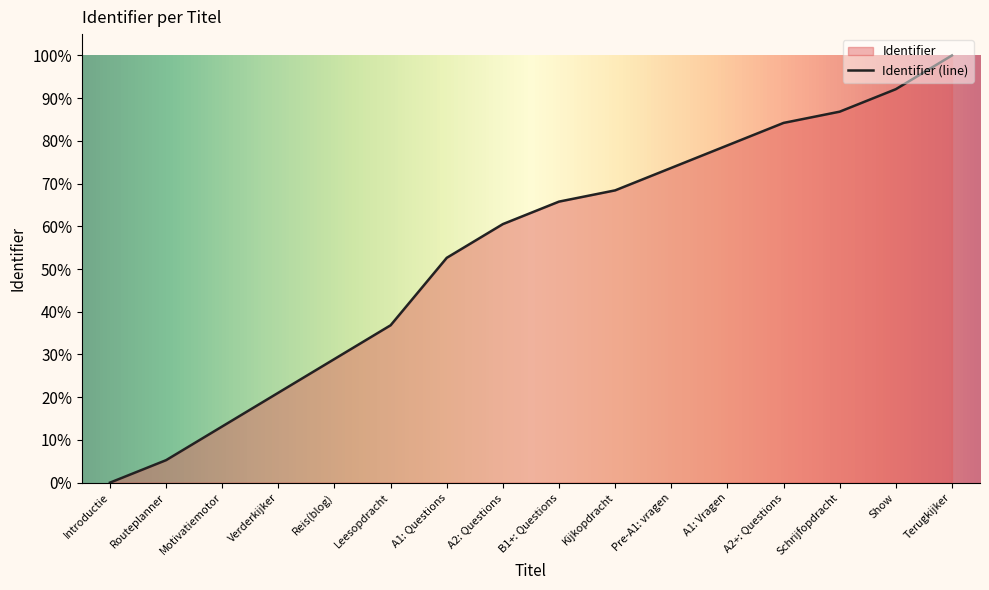

How many series are shown in this chart?

1